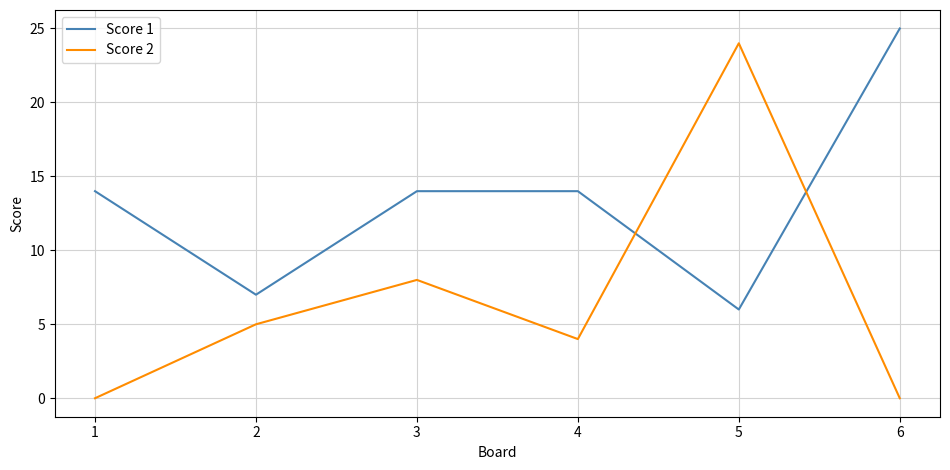

Does the chart have visible grid lines?

Yes